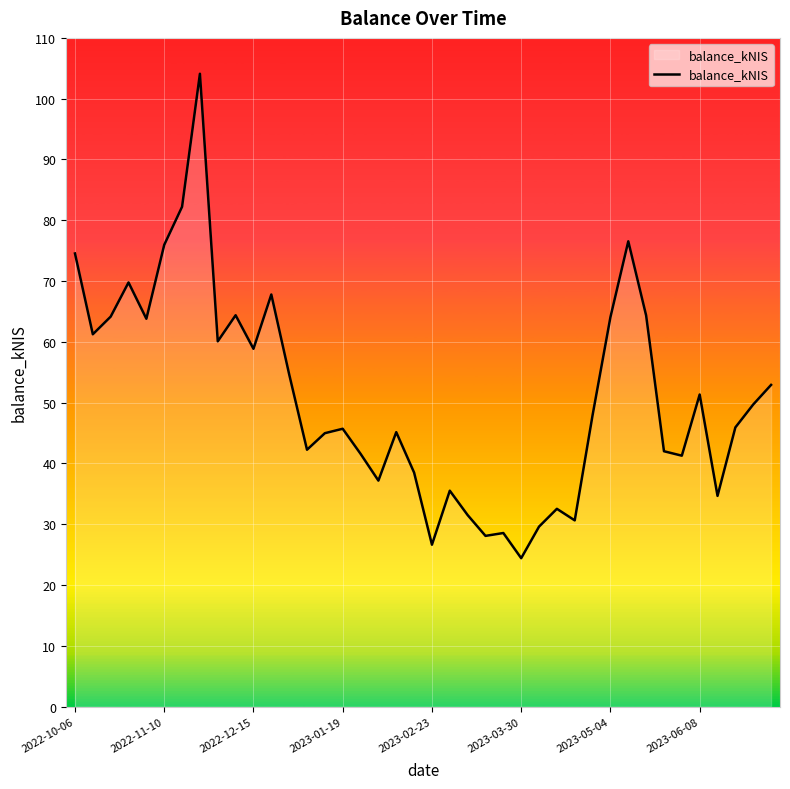

What is the difference between the maximum and minimum values?

79.7